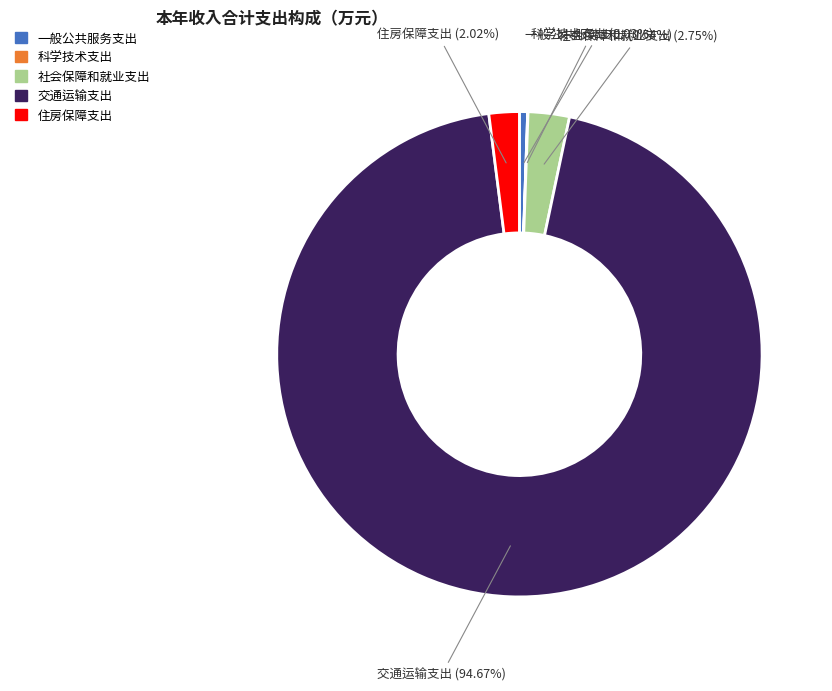

True or false: 一般公共服务支出 accounts for 1% of the total.

True